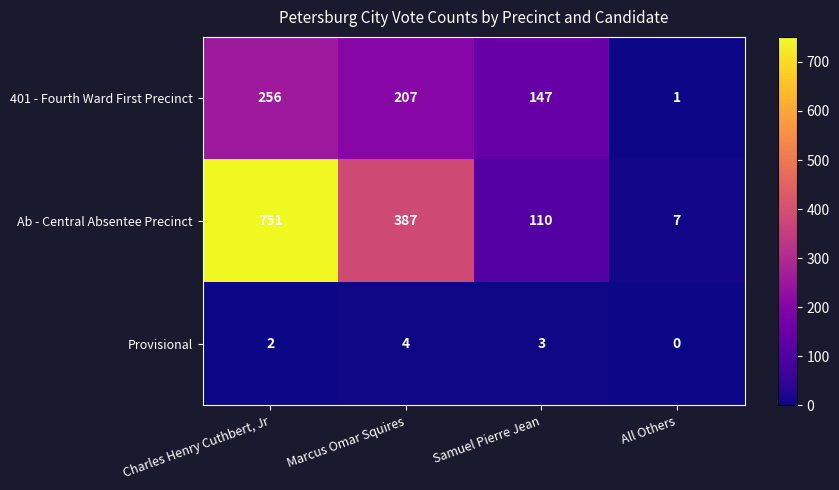

What is the spread (max minus min) of values at Charles Henry Cuthbert, Jr?

749